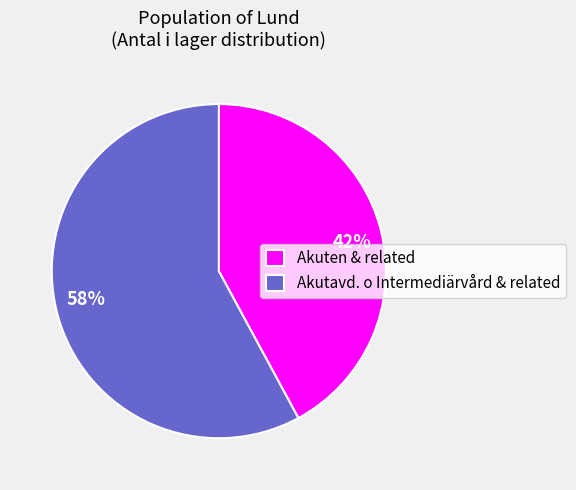

Is it true that 42% is 42% of the pie?

True